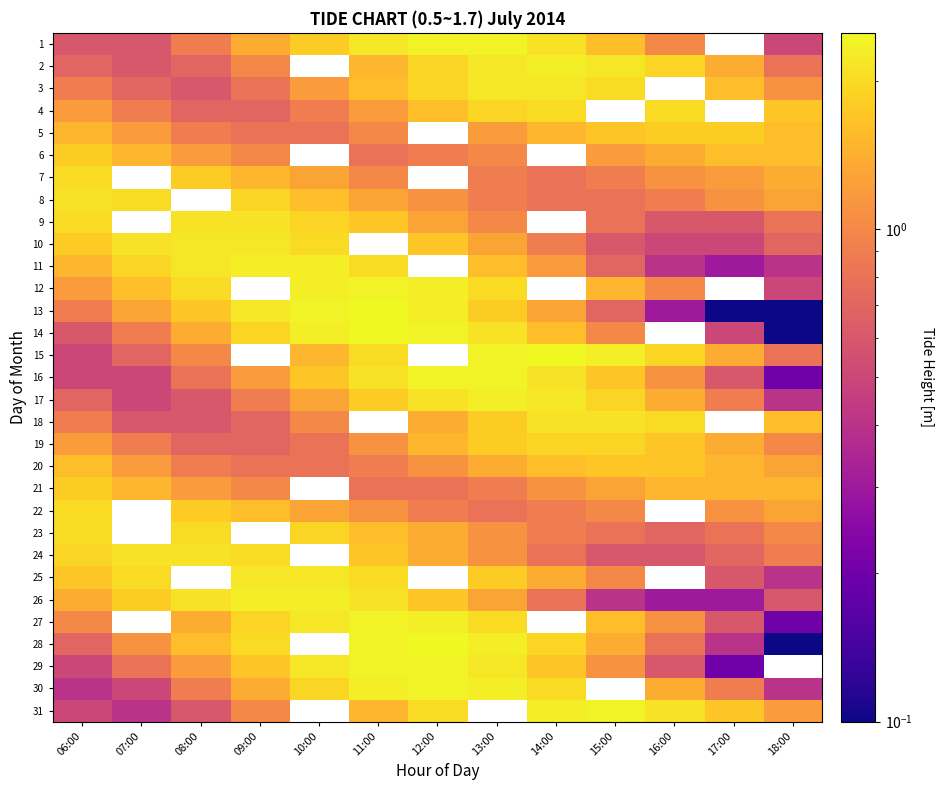

How many positive values does the 7 series have?

11